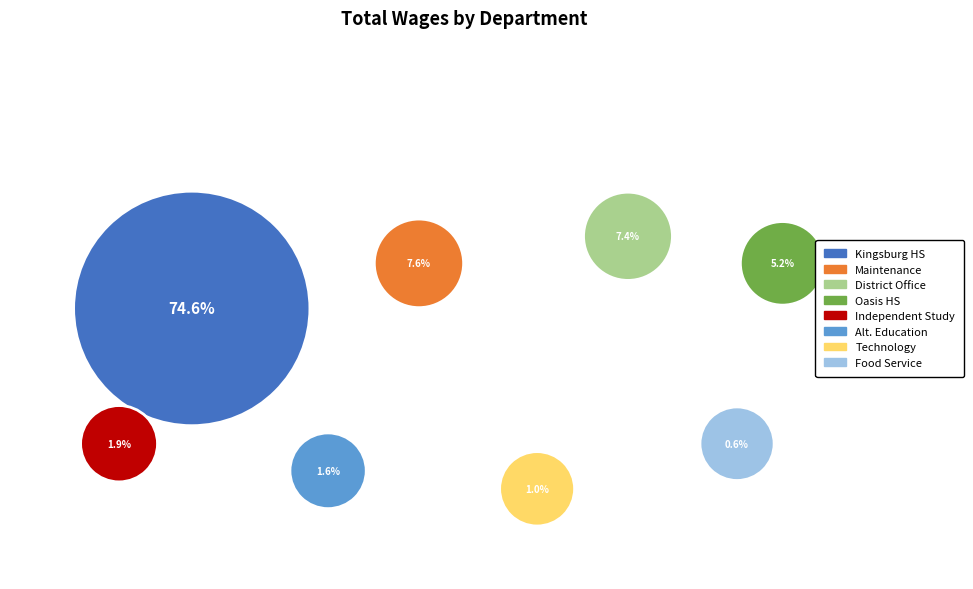

Which category accounts for the majority?

Kingsburg High School